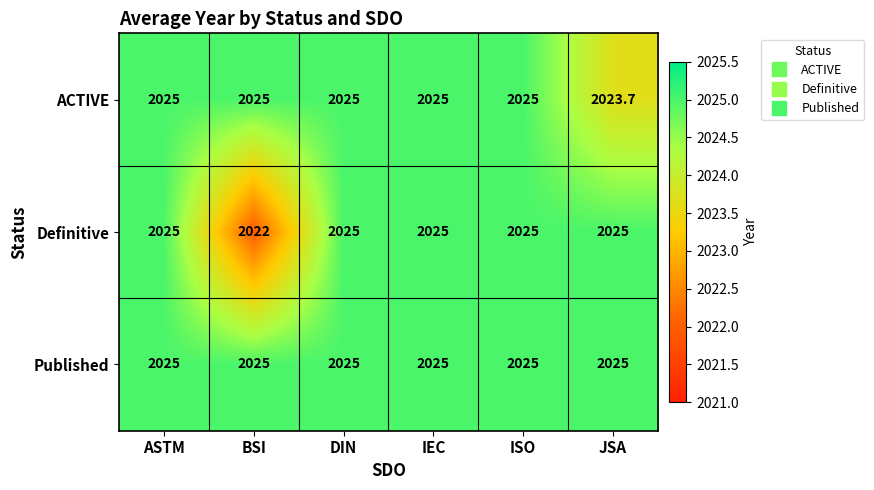

At how many categories does at least one series exceed 2024?

6